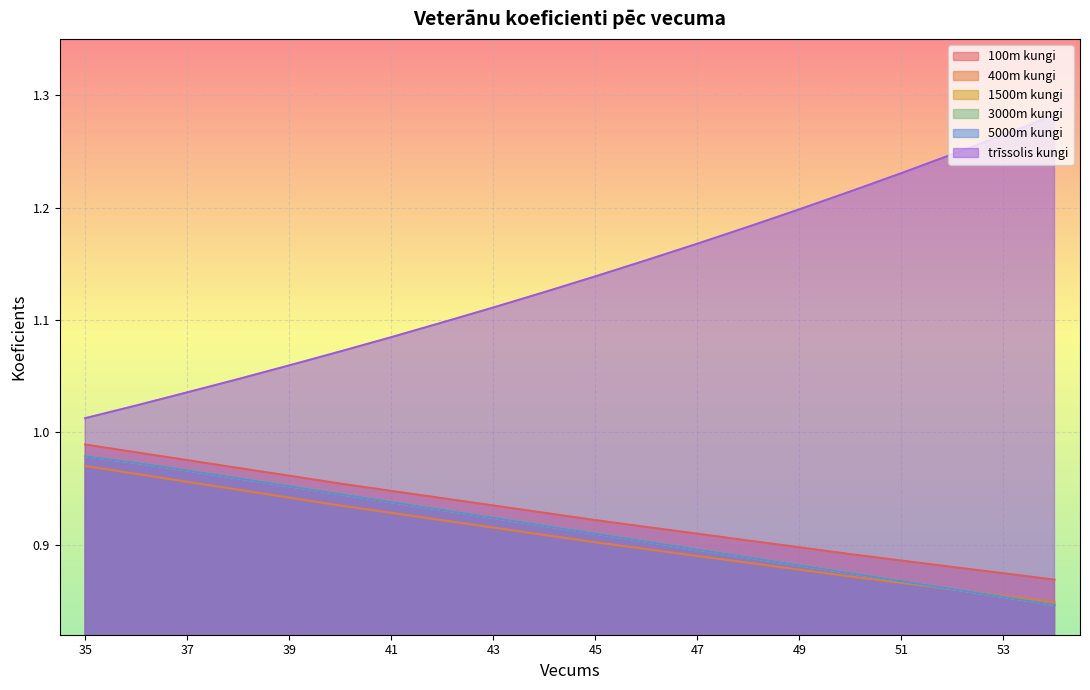

Rank the categories by 5000m_kungi value from lowest to highest.

54, 53, 52, 51, 50, 49, 48, 47, 46, 45, 44, 43, 42, 41, 40, 39, 38, 37, 36, 35